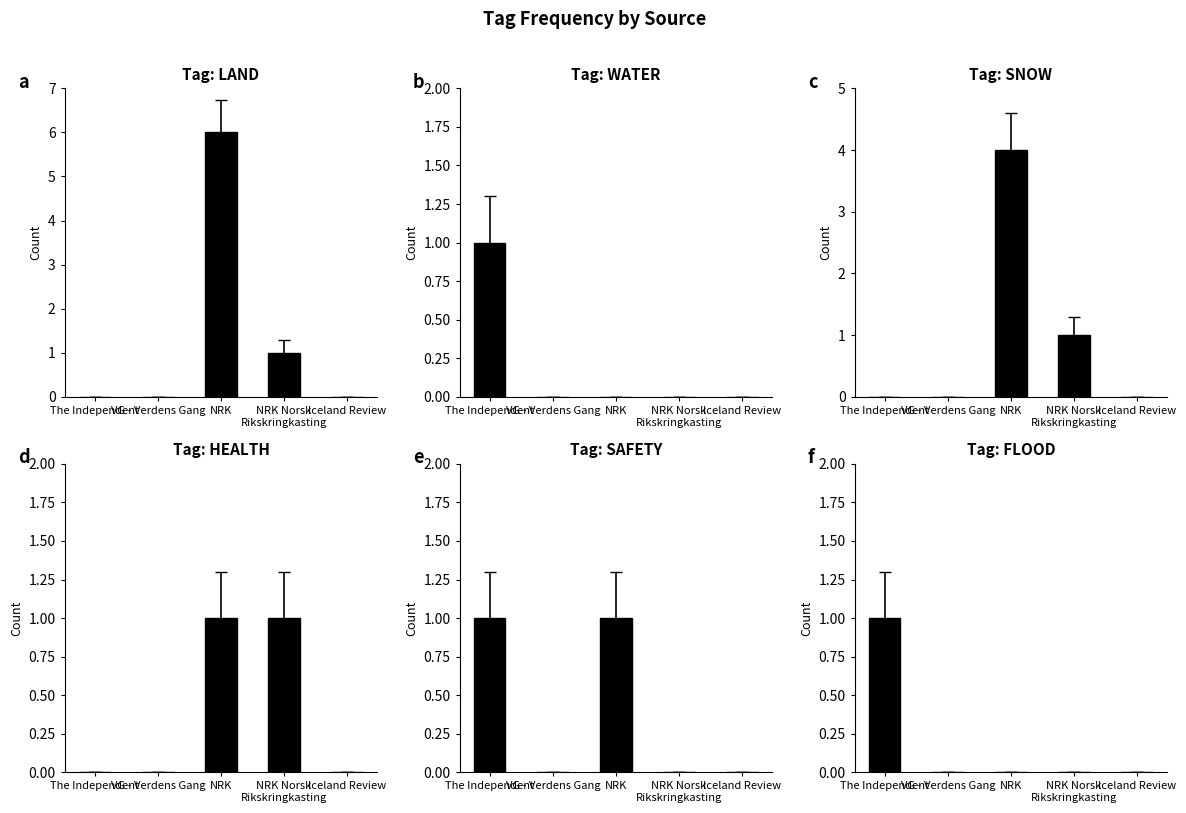

How many data points in HEALTH are above 0?

2